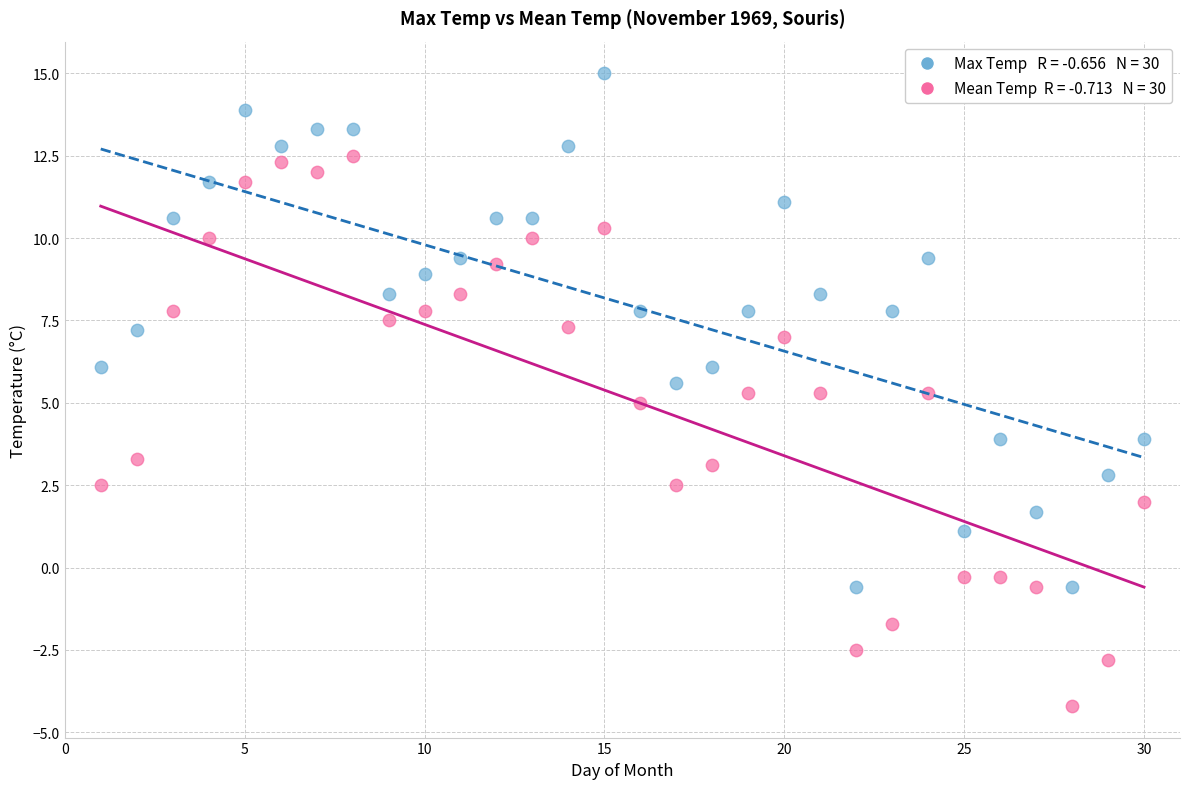

Across all data points, what is the range of X values (max minus min)?

29.0